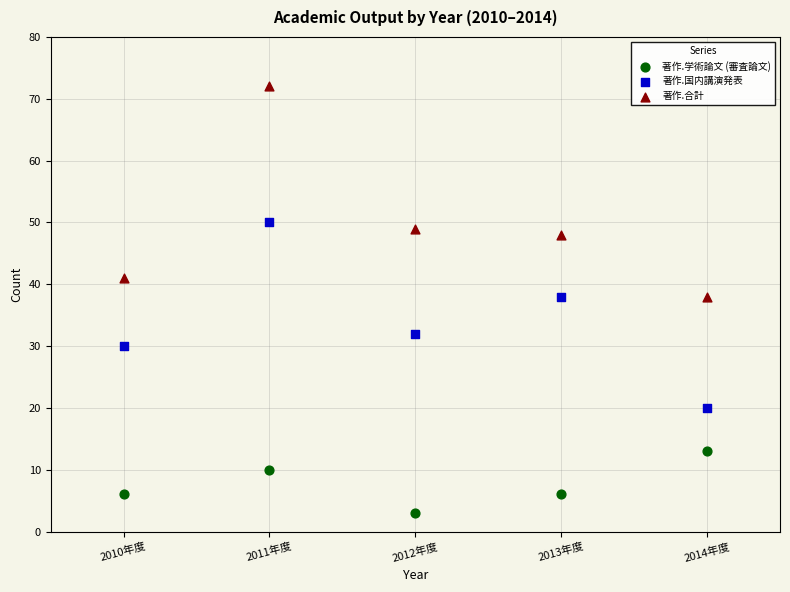

Which series reaches the maximum Y coordinate?

著作.合計